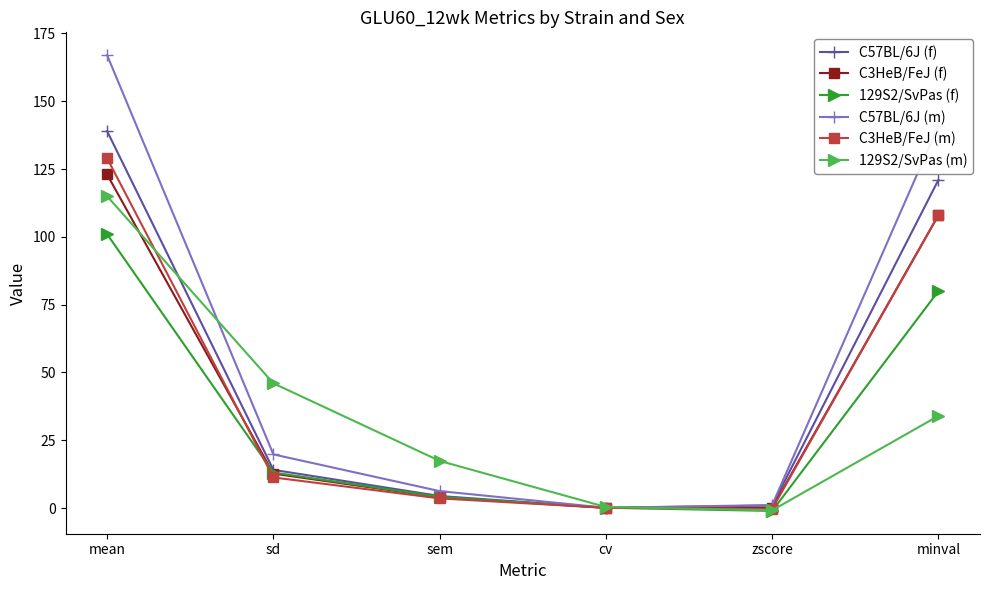

Rank the series by their maximum value, from highest to lowest.

C57BL/6J (m), C57BL/6J (f), C3HeB/FeJ (m), C3HeB/FeJ (f), 129S2/SvPas (m), 129S2/SvPas (f)